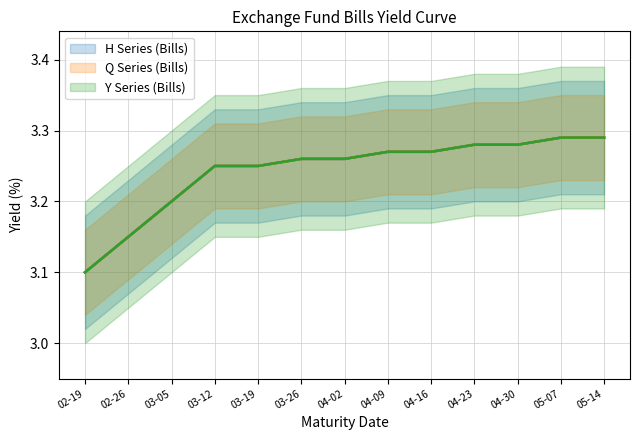

Which series has the widest spread of values?

H Series (Bills)